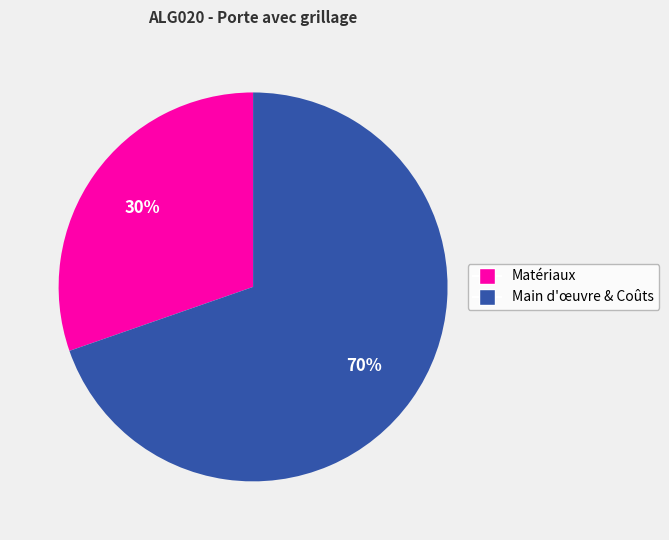

To the nearest percent, what is the average slice percentage?

50%